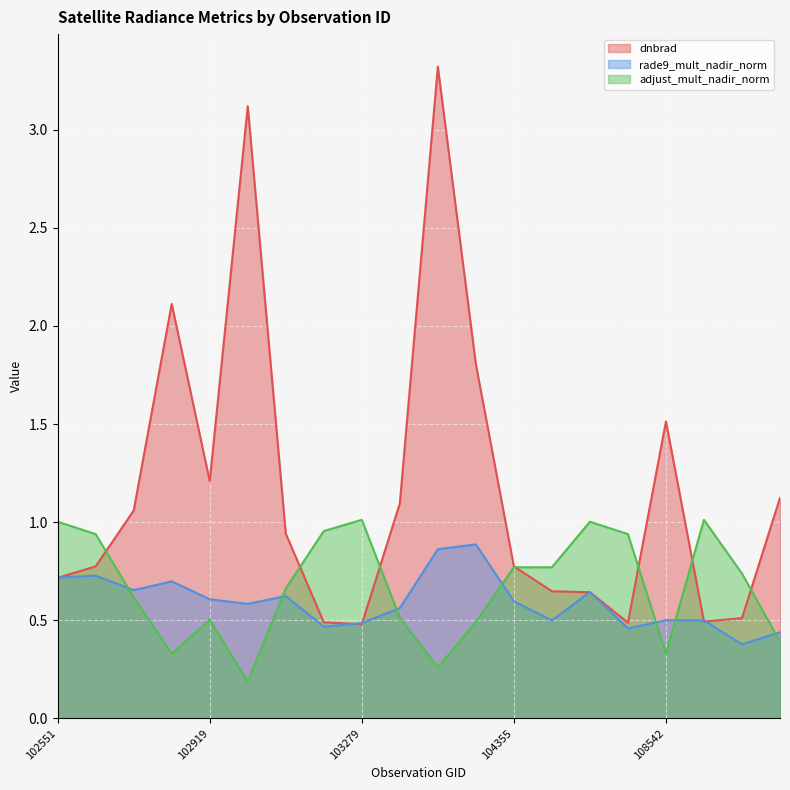

At which label does dnbrad reach its peak?

104229